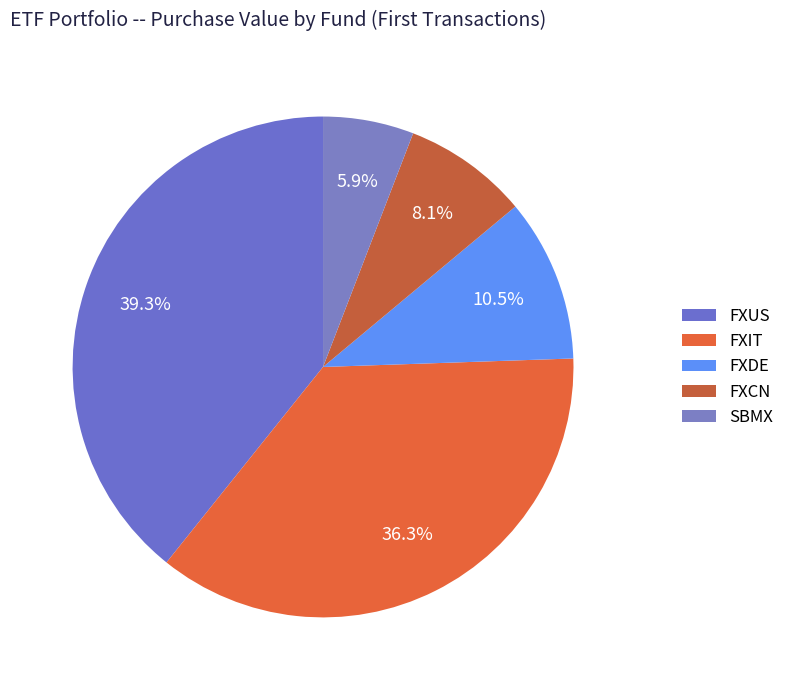

Which slice is the largest?

FXUS